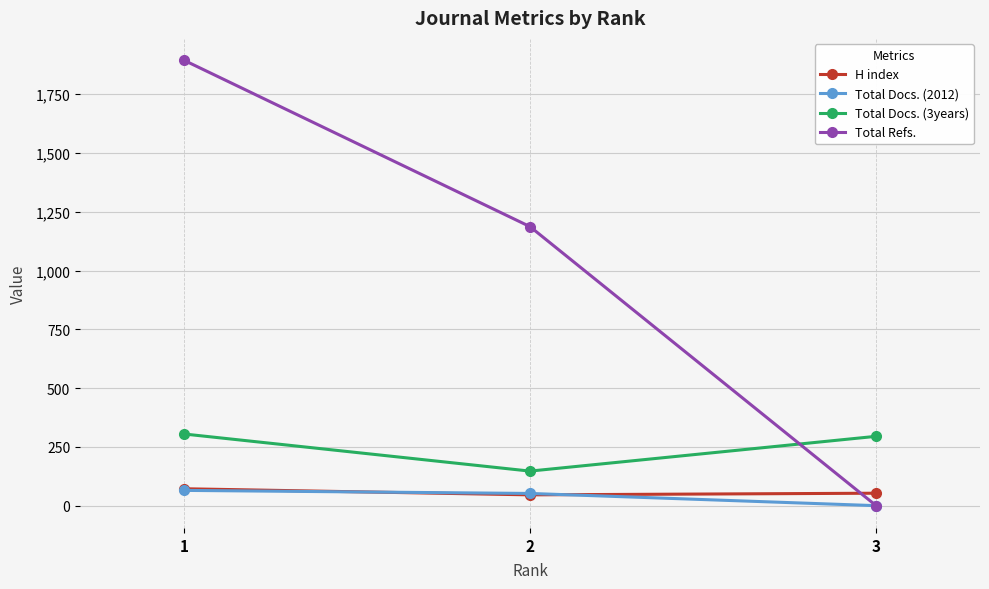

What is the average value of the Total Refs. series?

1027